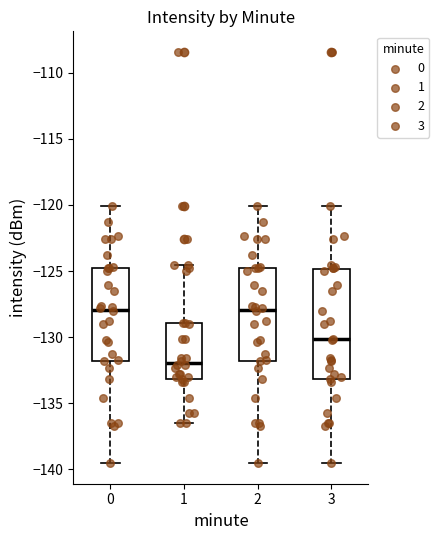

Reading left to right, transcribe this box plot: for each box, give where its median line is, the range the box spans, and where its two whiskers end, as read against the y-axis. The values are not printed on the chart, so give them approximately, as read against the axis.

0: median -128.0, box -132.0 to -125.0, whiskers -139.5 to -120.0
1: median -132.0, box -133.0 to -129.0, whiskers -136.5 to -124.5
2: median -128.0, box -132.0 to -125.0, whiskers -139.5 to -120.0
3: median -130.0, box -133.0 to -125.0, whiskers -139.5 to -120.0